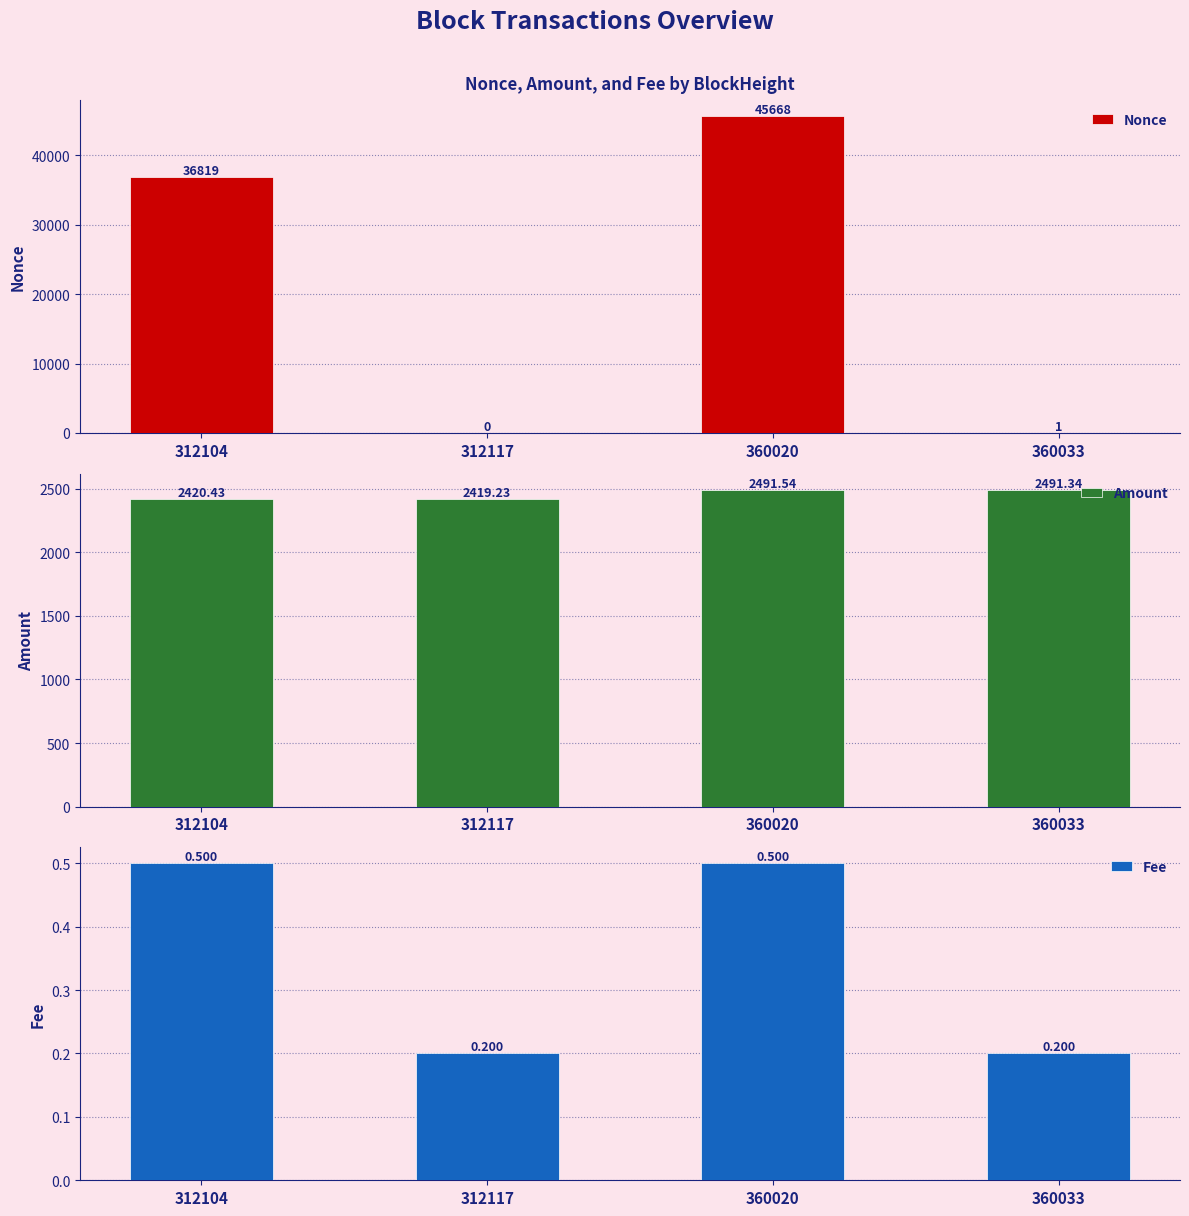

Which series changed the most between 312117 and 360020?

Nonce